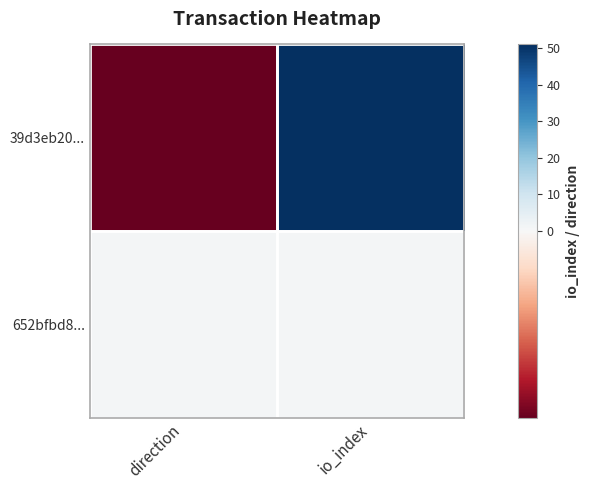

Reading left to right, transcribe all the data shown in this chart.

39d3eb20...: direction=-1	io_index=51
652bfbd8...: direction=1	io_index=1